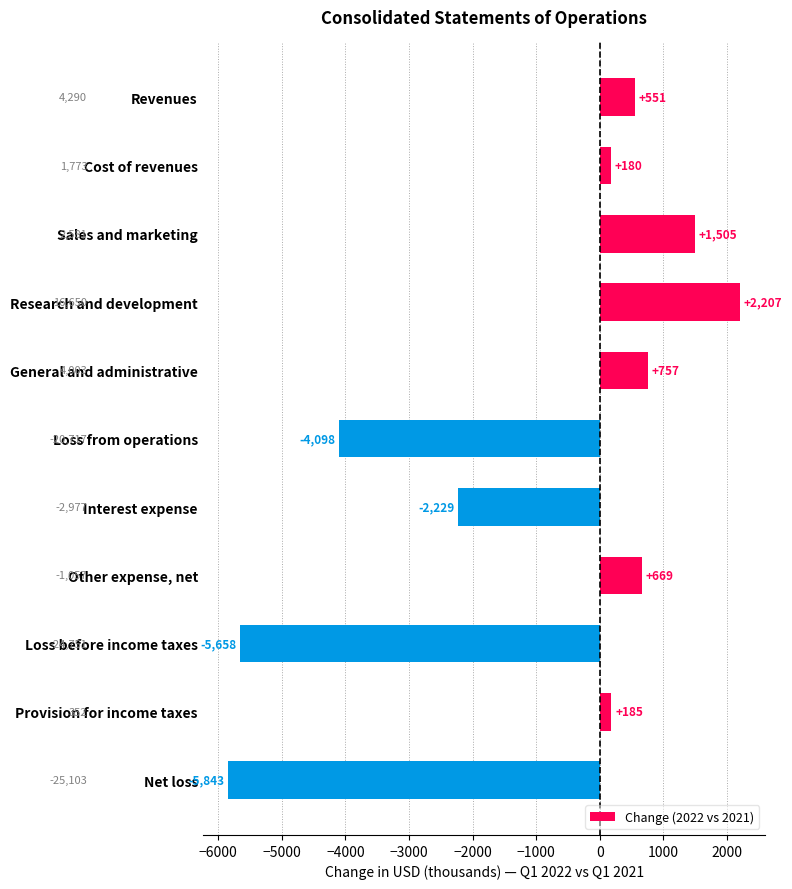

What is the sum of all values?

-11774